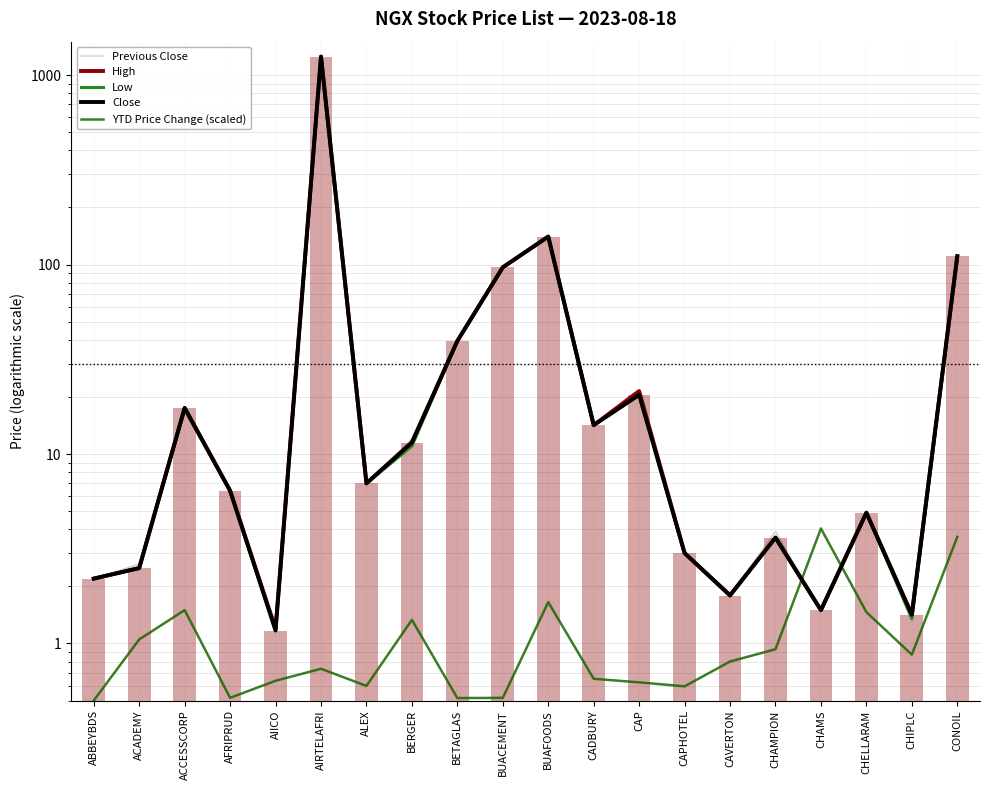

Rank the series by their maximum value, from lowest to highest.

YTD Price Change (scaled), Previous Close, High, Low, Close, Close (bar)